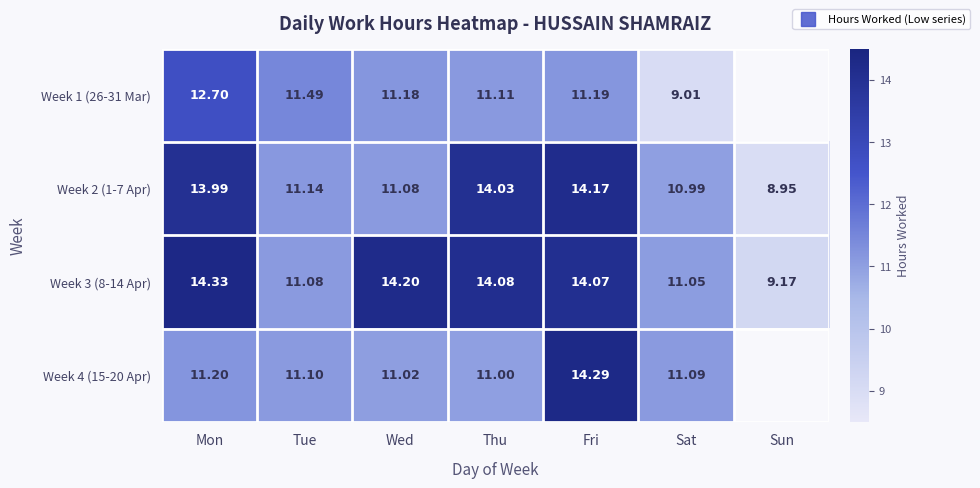

What is the difference between the Week 4 (15-20 Apr) values at Fri and Mon?

3.1